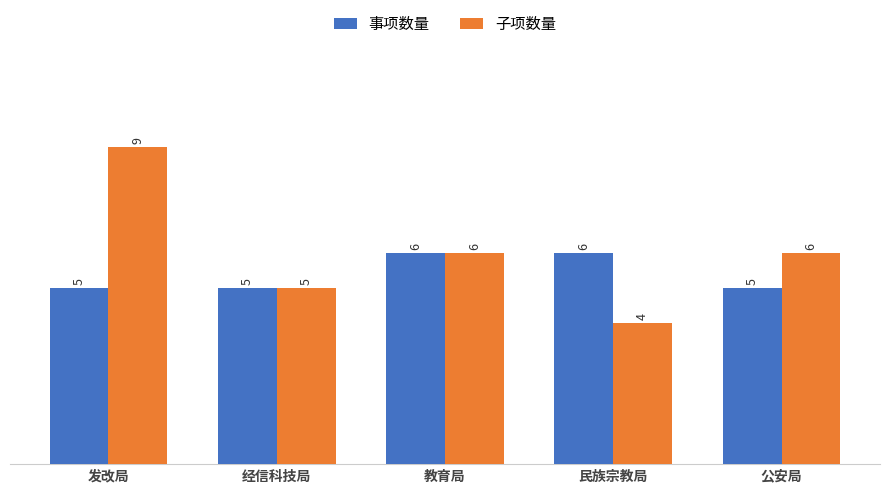

What is the difference between the highest and lowest values at 发改局?

4